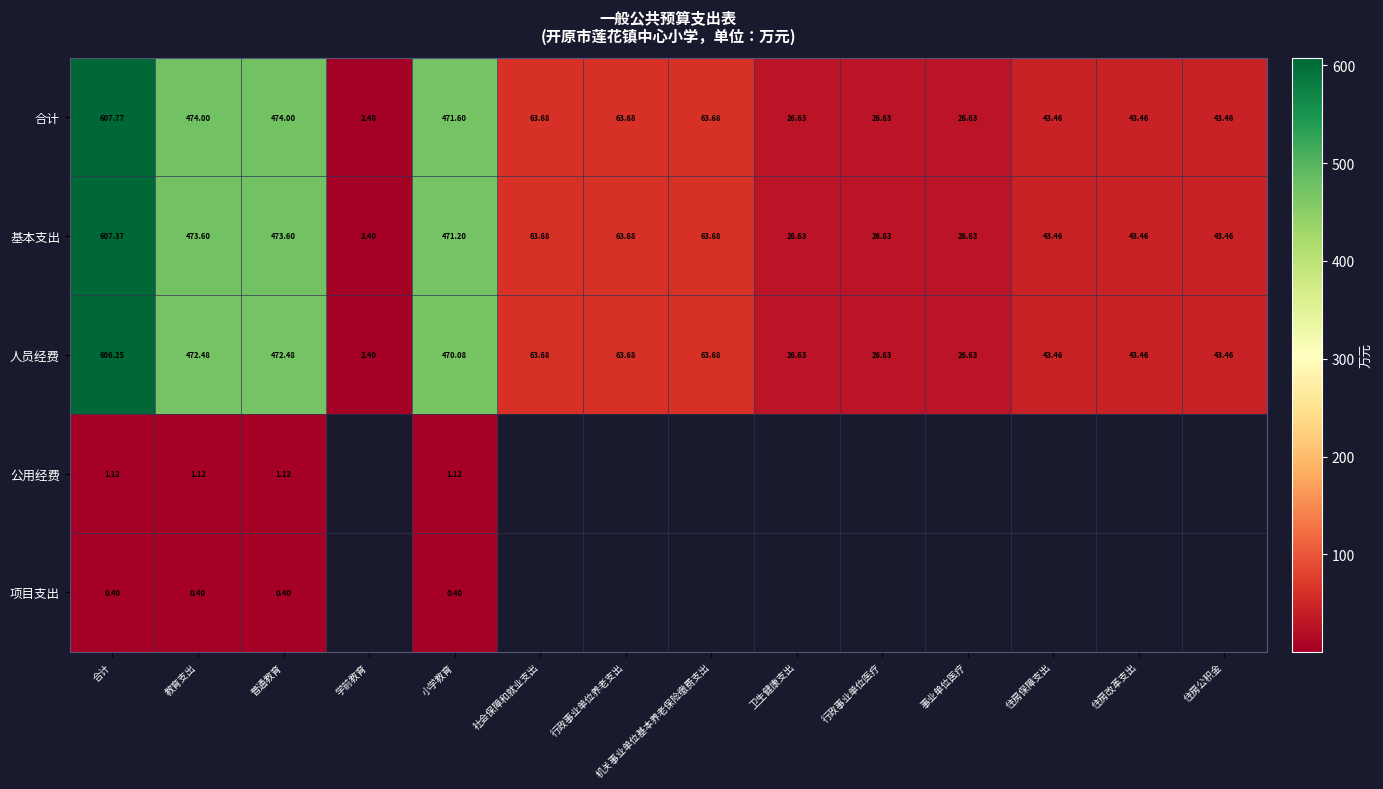

How many values in the 合计 series are below 63?

7